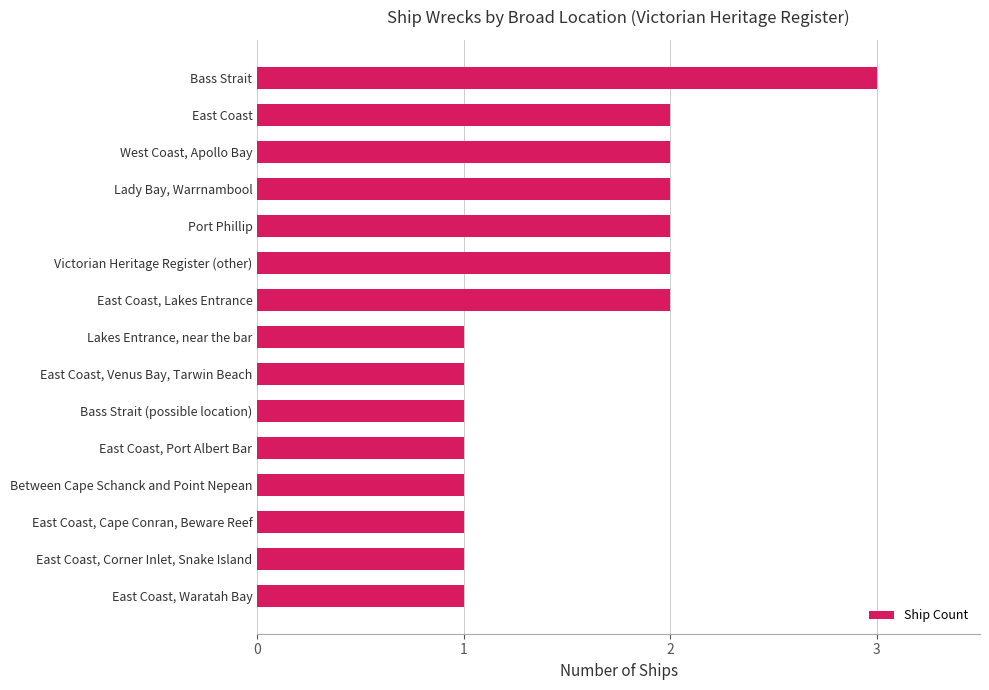

Between East Coast, Lakes Entrance and East Coast, Venus Bay, Tarwin Beach, which is larger?

East Coast, Lakes Entrance